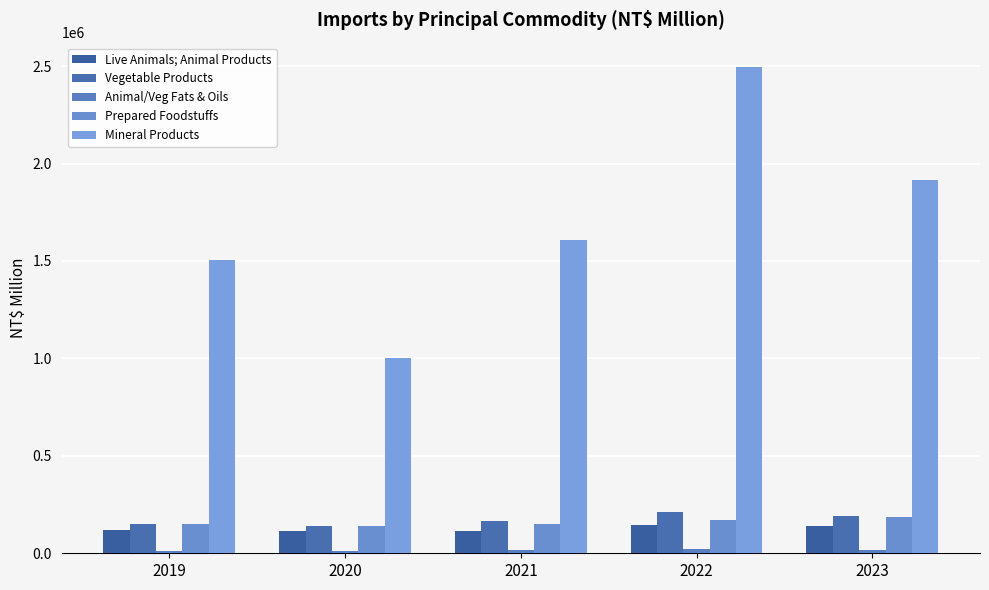

Which series has the largest total across all categories?

Mineral Products